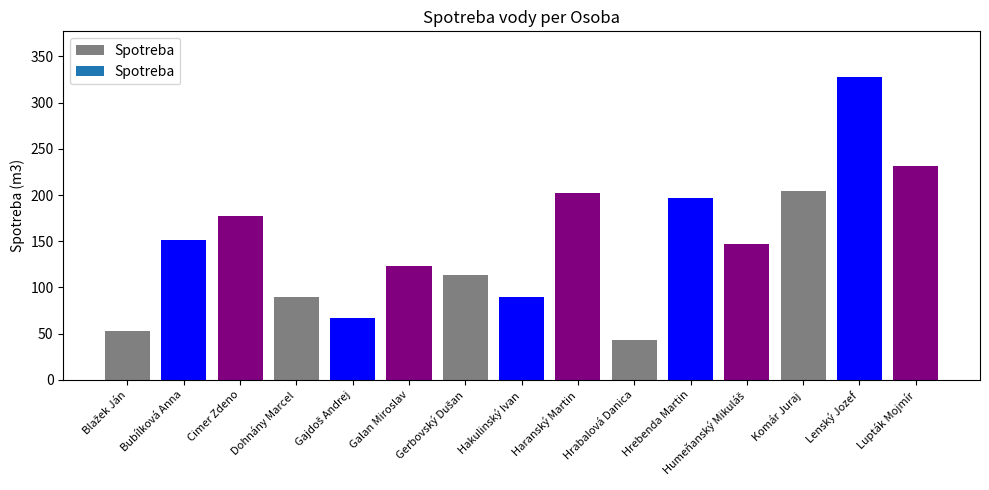

What is the ratio of the value at Lenský Jozef to the value at Cimer Zdeno?

1.9